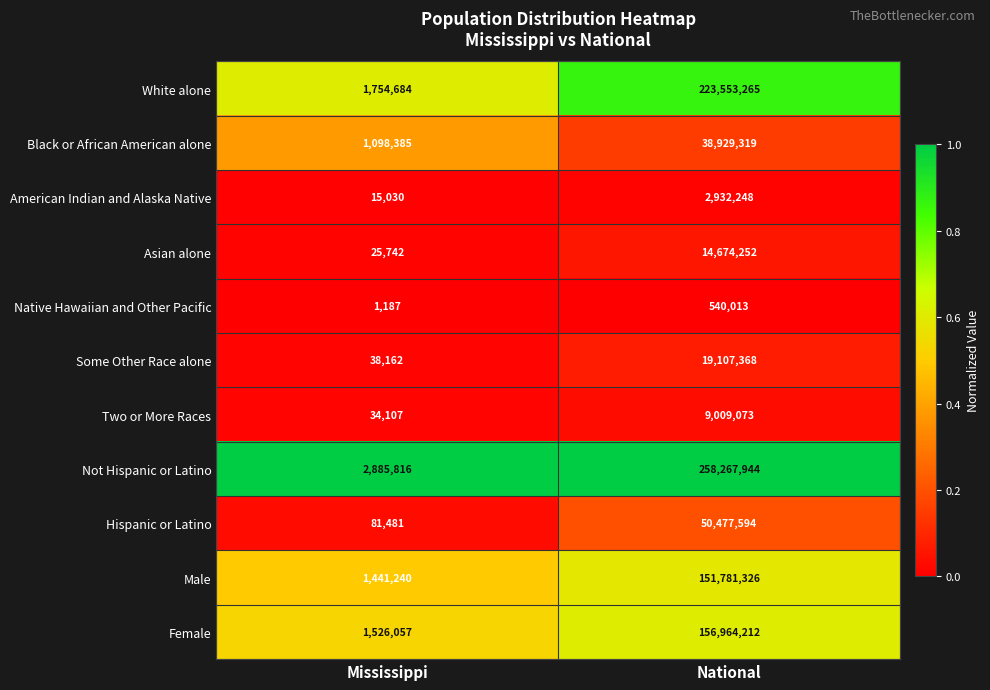

At which label is Asian alone closest to 7349997?

Mississippi